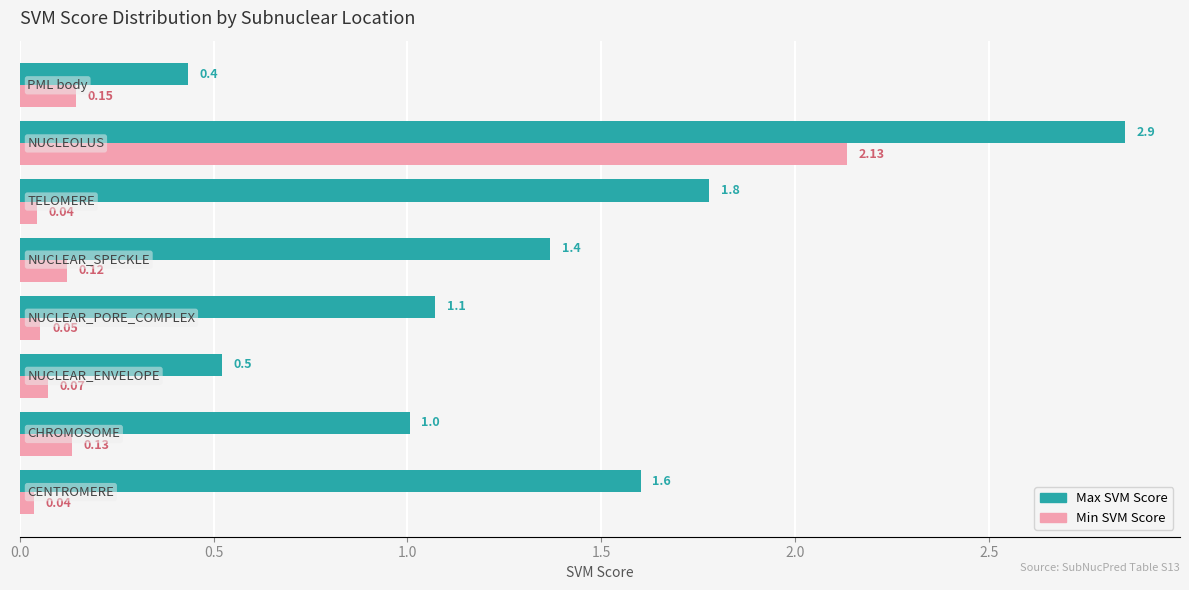

What is the average value of the Max SVM Score series?

1.3